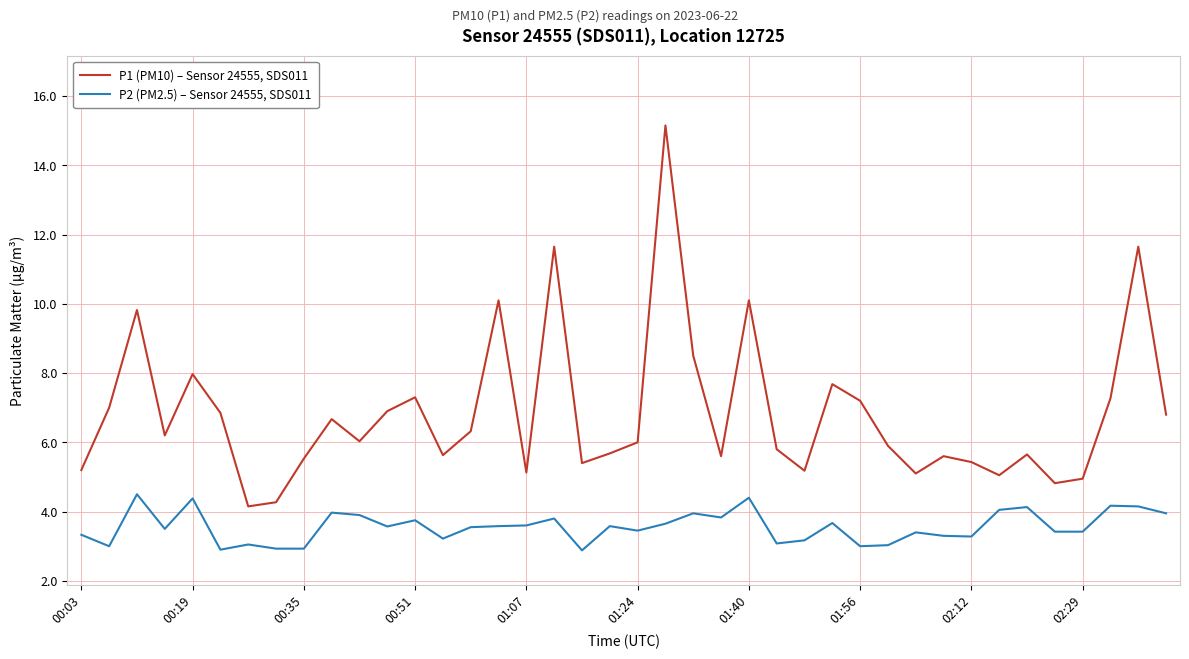

True or false: P1 (PM10) – Sensor 24555, SDS011 and P2 (PM2.5) – Sensor 24555, SDS011 intersect in this chart.

False